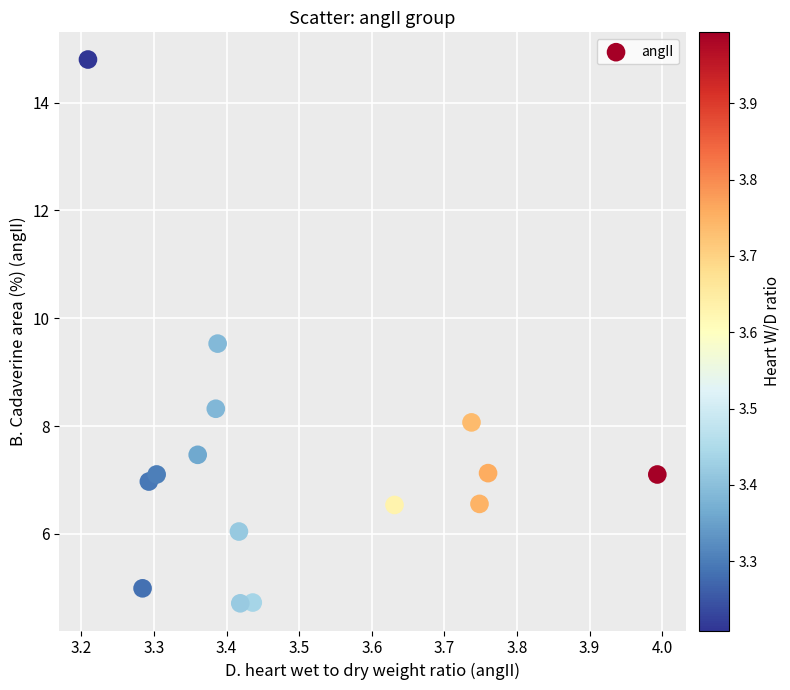

What is the range of Y values (max minus min)?

10.1